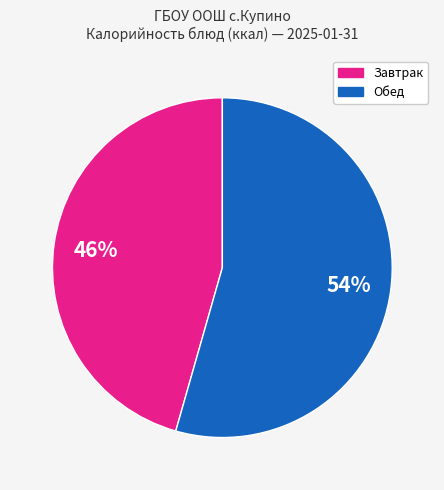

Is there a majority slice in this chart?

Yes